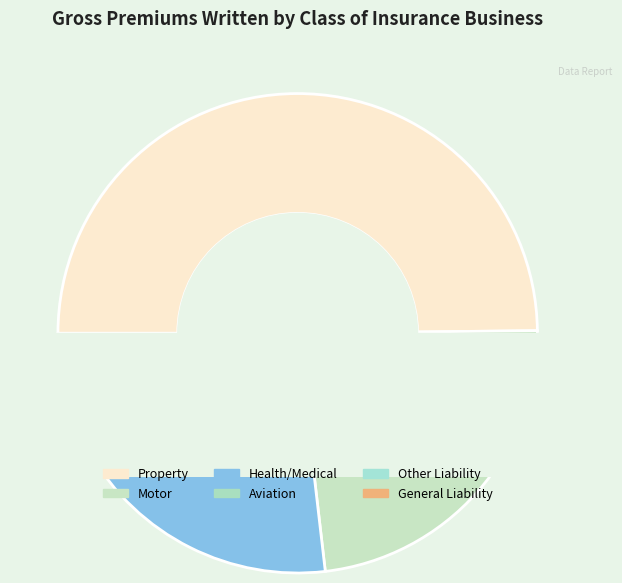

What is the largest slice in the pie chart?

Property